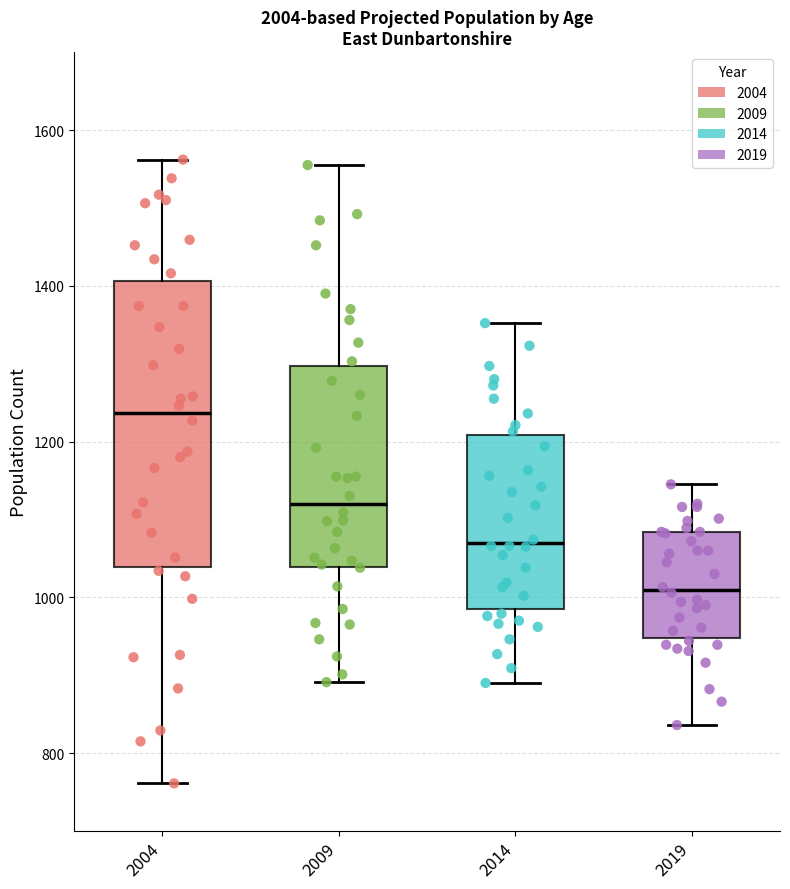

Which box is the tallest, from its lower edge to its upper edge?

2004